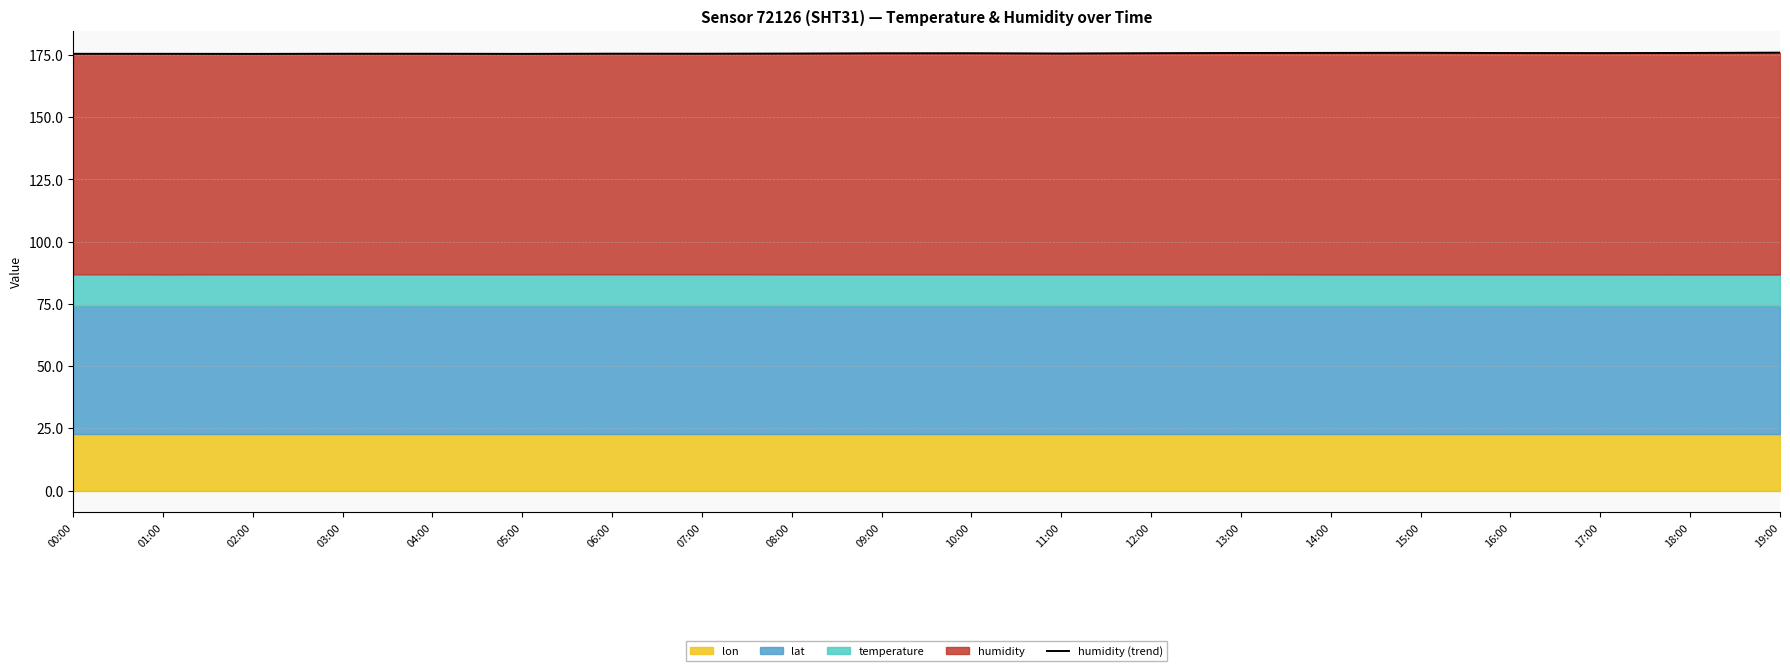

List the labels in order of value, smallest first.

02:00, 05:00, 00:00, 01:00, 03:00, 04:00, 07:00, 06:00, 08:00, 11:00, 09:00, 10:00, 12:00, 17:00, 16:00, 13:00, 18:00, 14:00, 15:00, 19:00